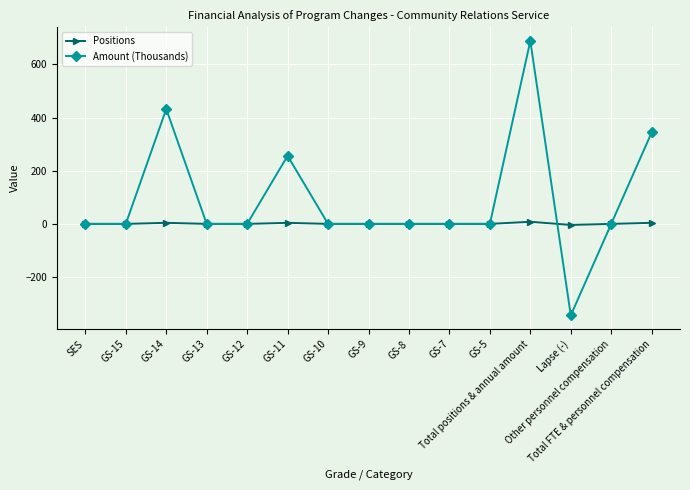

Is the value of Amount (Thousands) at GS-11 greater than the value of Positions at GS-10?

Yes